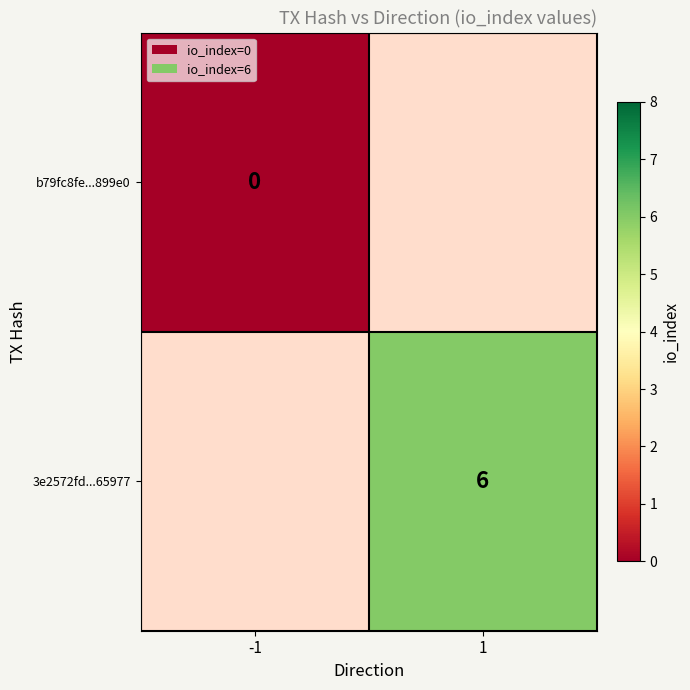

At how many categories does at least one series exceed 2?

1